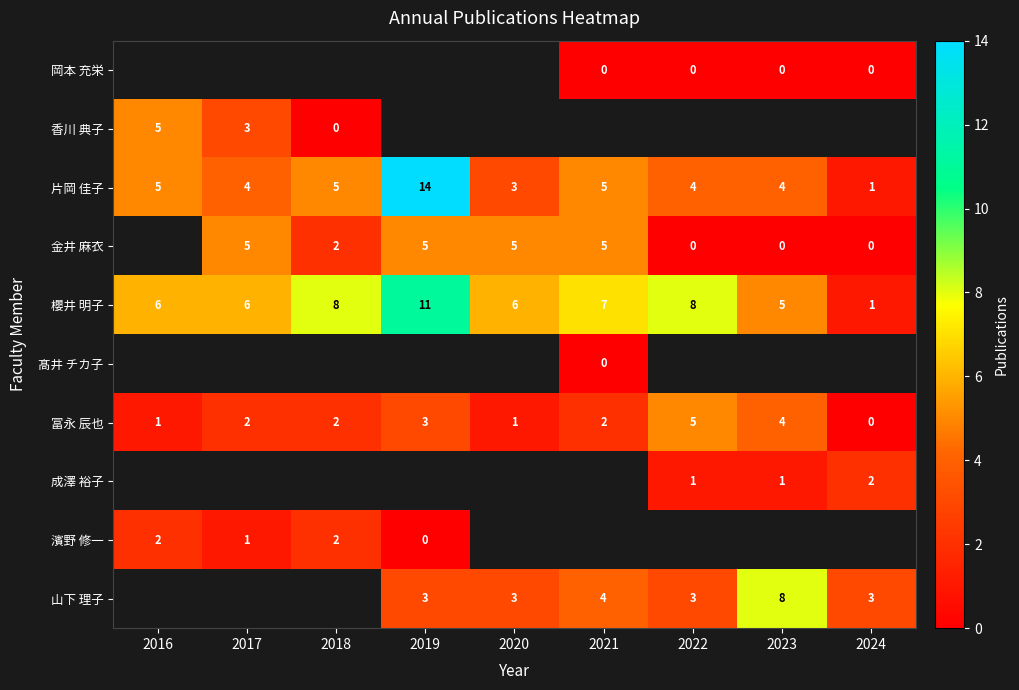

The 片岡 佳子 series shows 1 at 2021. True or false?

False